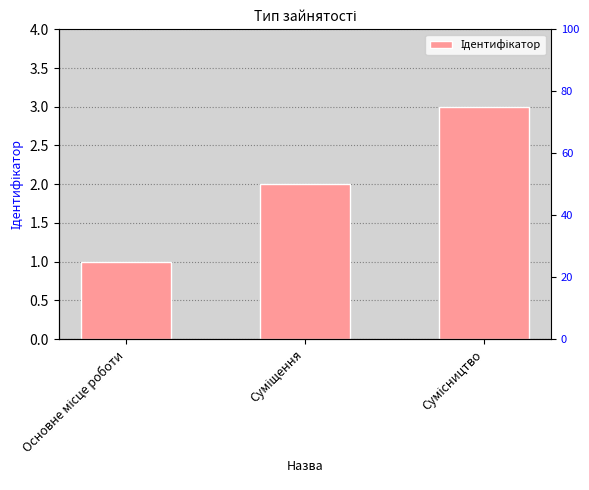

What position from the left is Сумісництво?

3